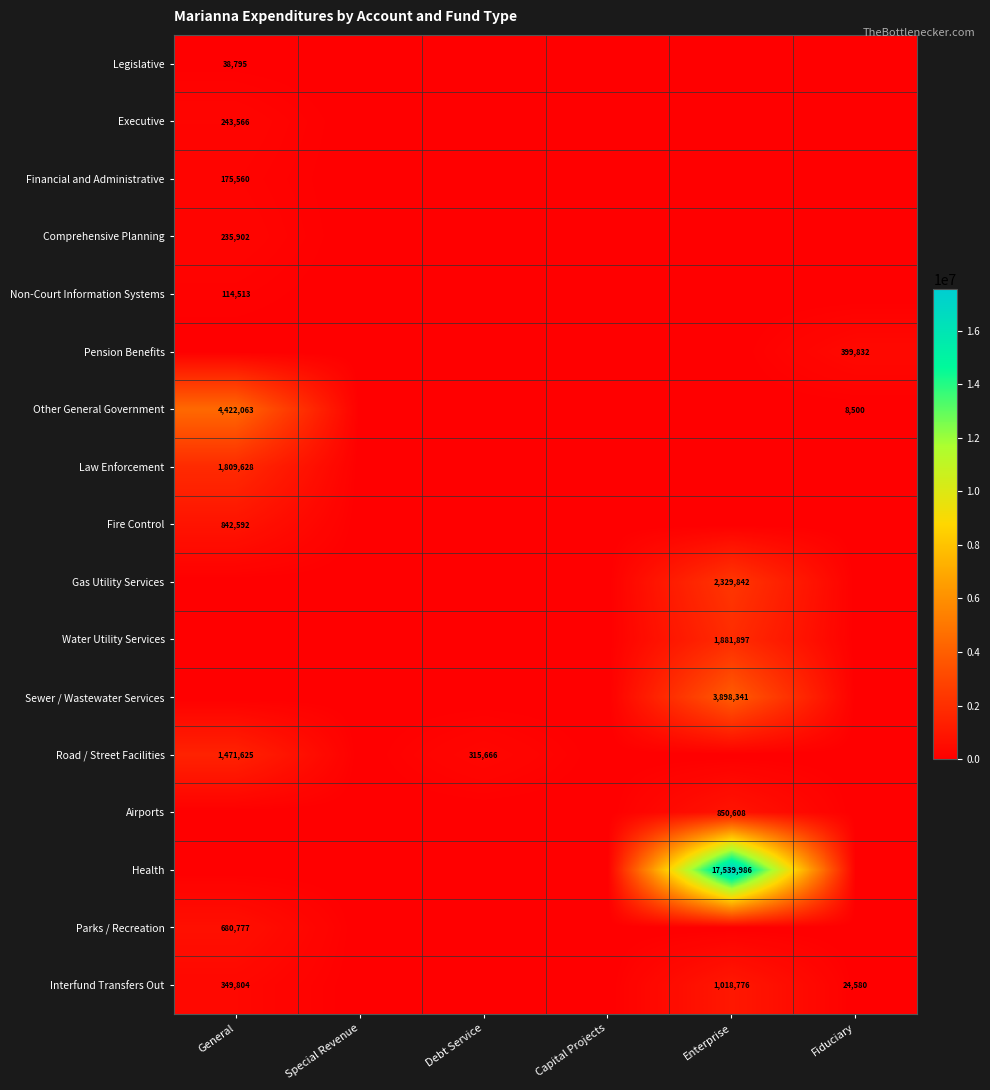

Is it true that Legislative equals 25603 at General?

False